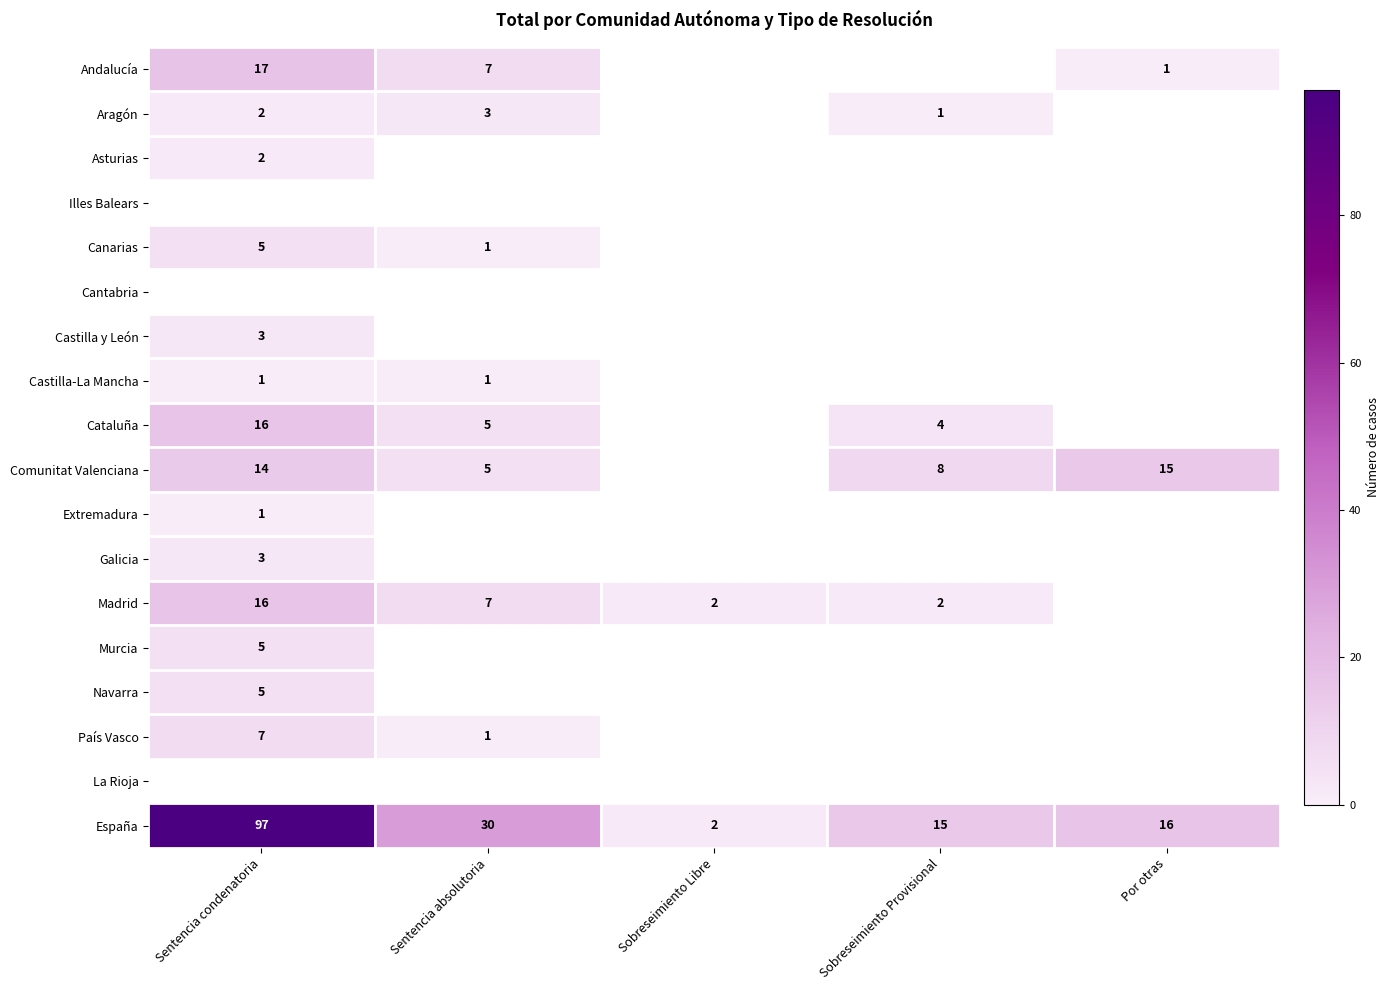

What is the difference between the Madrid values at Sentencia condenatoria and Sobreseimiento Provisional?

14